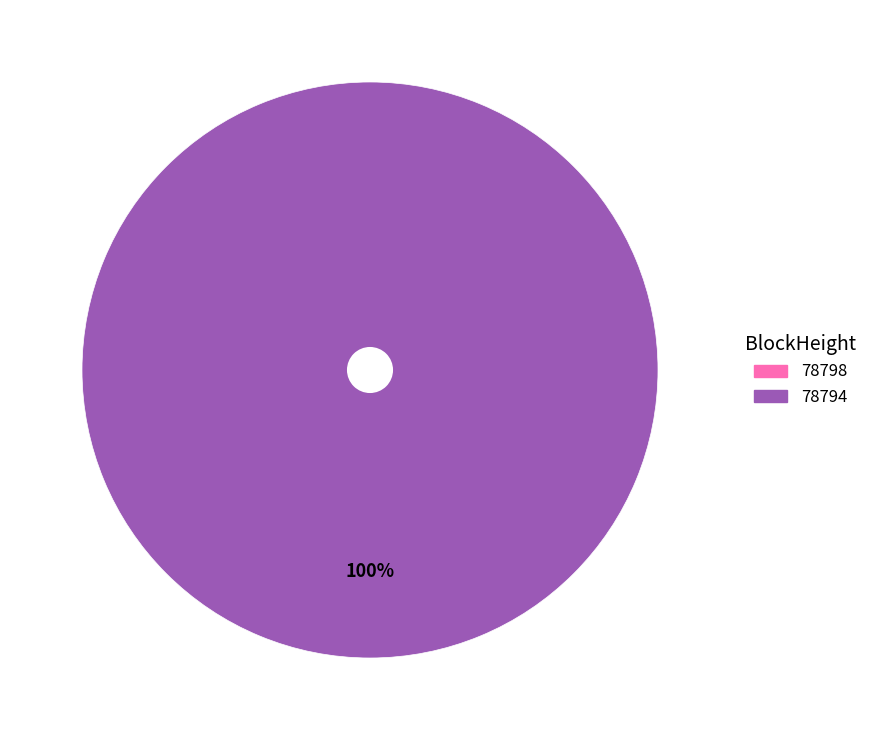

How many slices are in this pie chart?

2